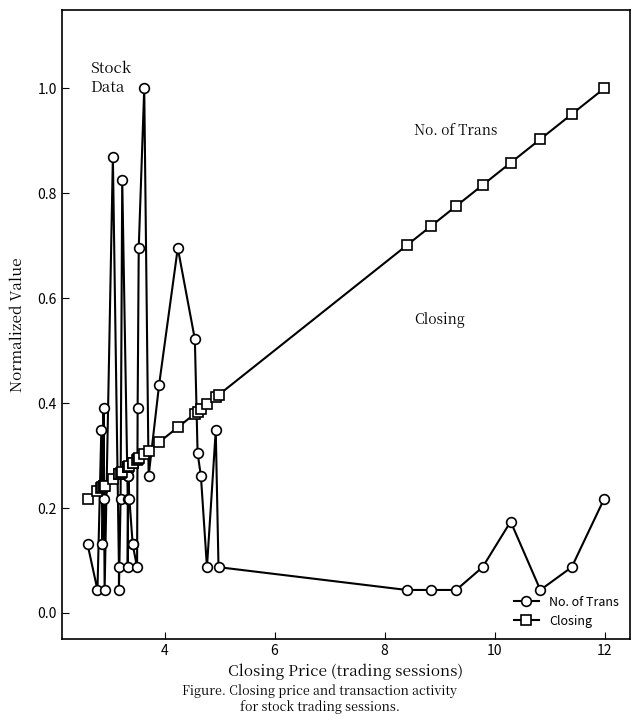

True or false: No. of Trans and Closing cross at least once.

True